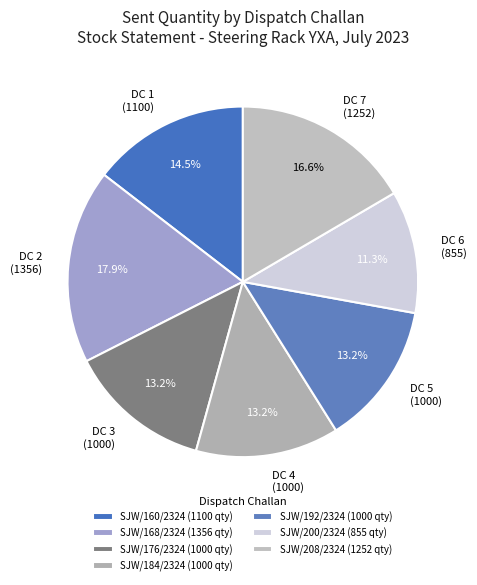

Approximately how many times larger is the value at DC 5 (1000) compared to DC 2 (1356)?

0.7